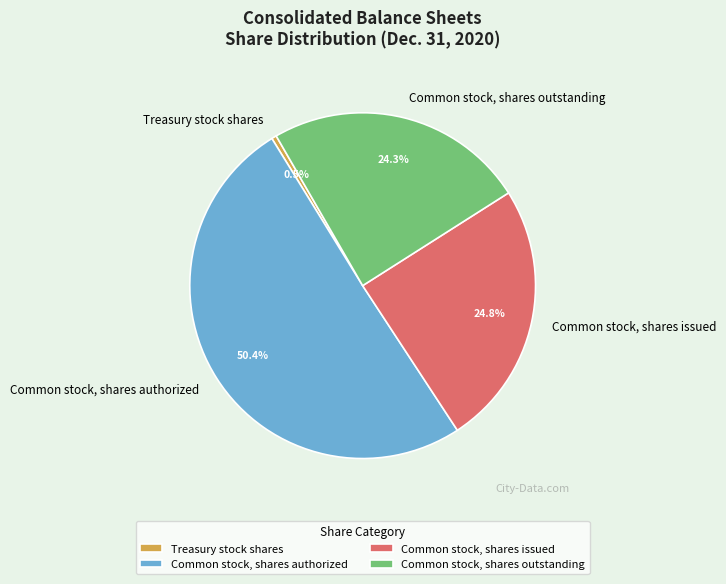

Is it true that Common stock, shares authorized is 61% of the pie?

False